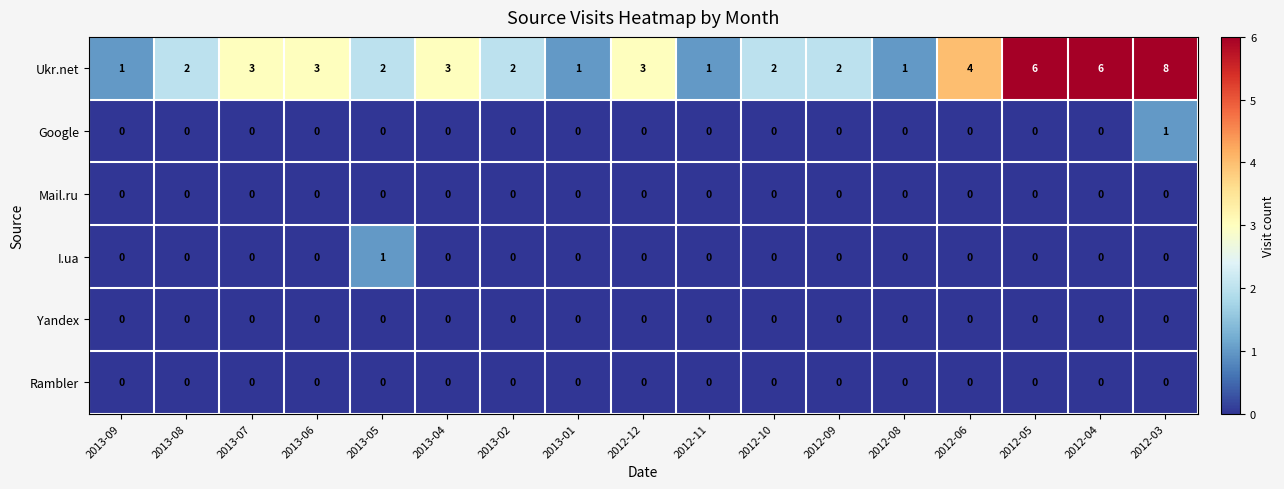

At which label is Ukr.net closest to 4?

2012-06